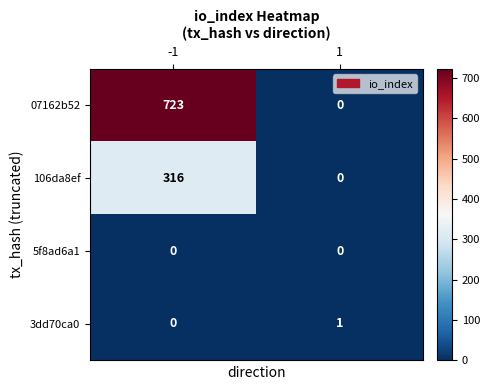

Which series has the largest total across all categories?

07162b52